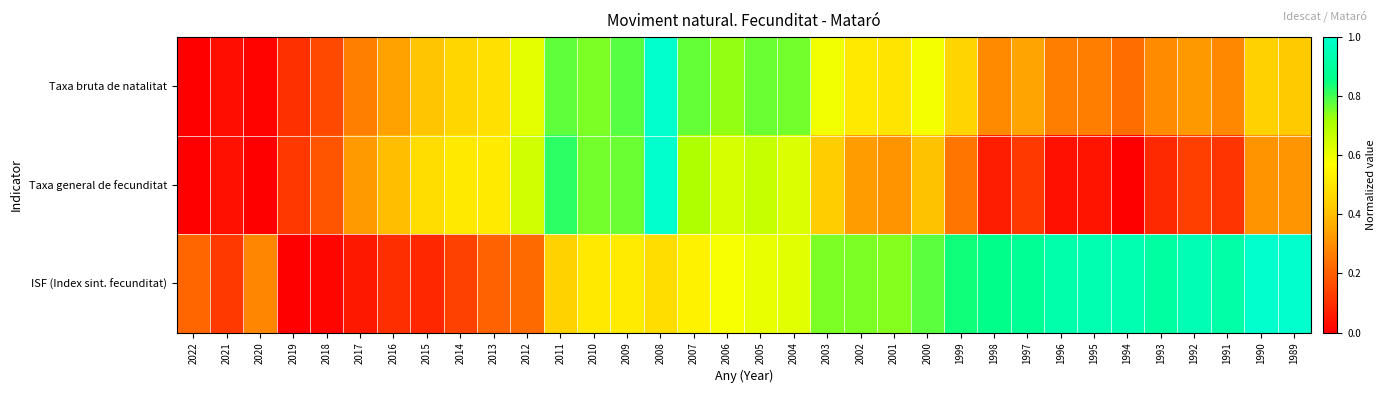

What is the total value across all series at 2004?

2.0